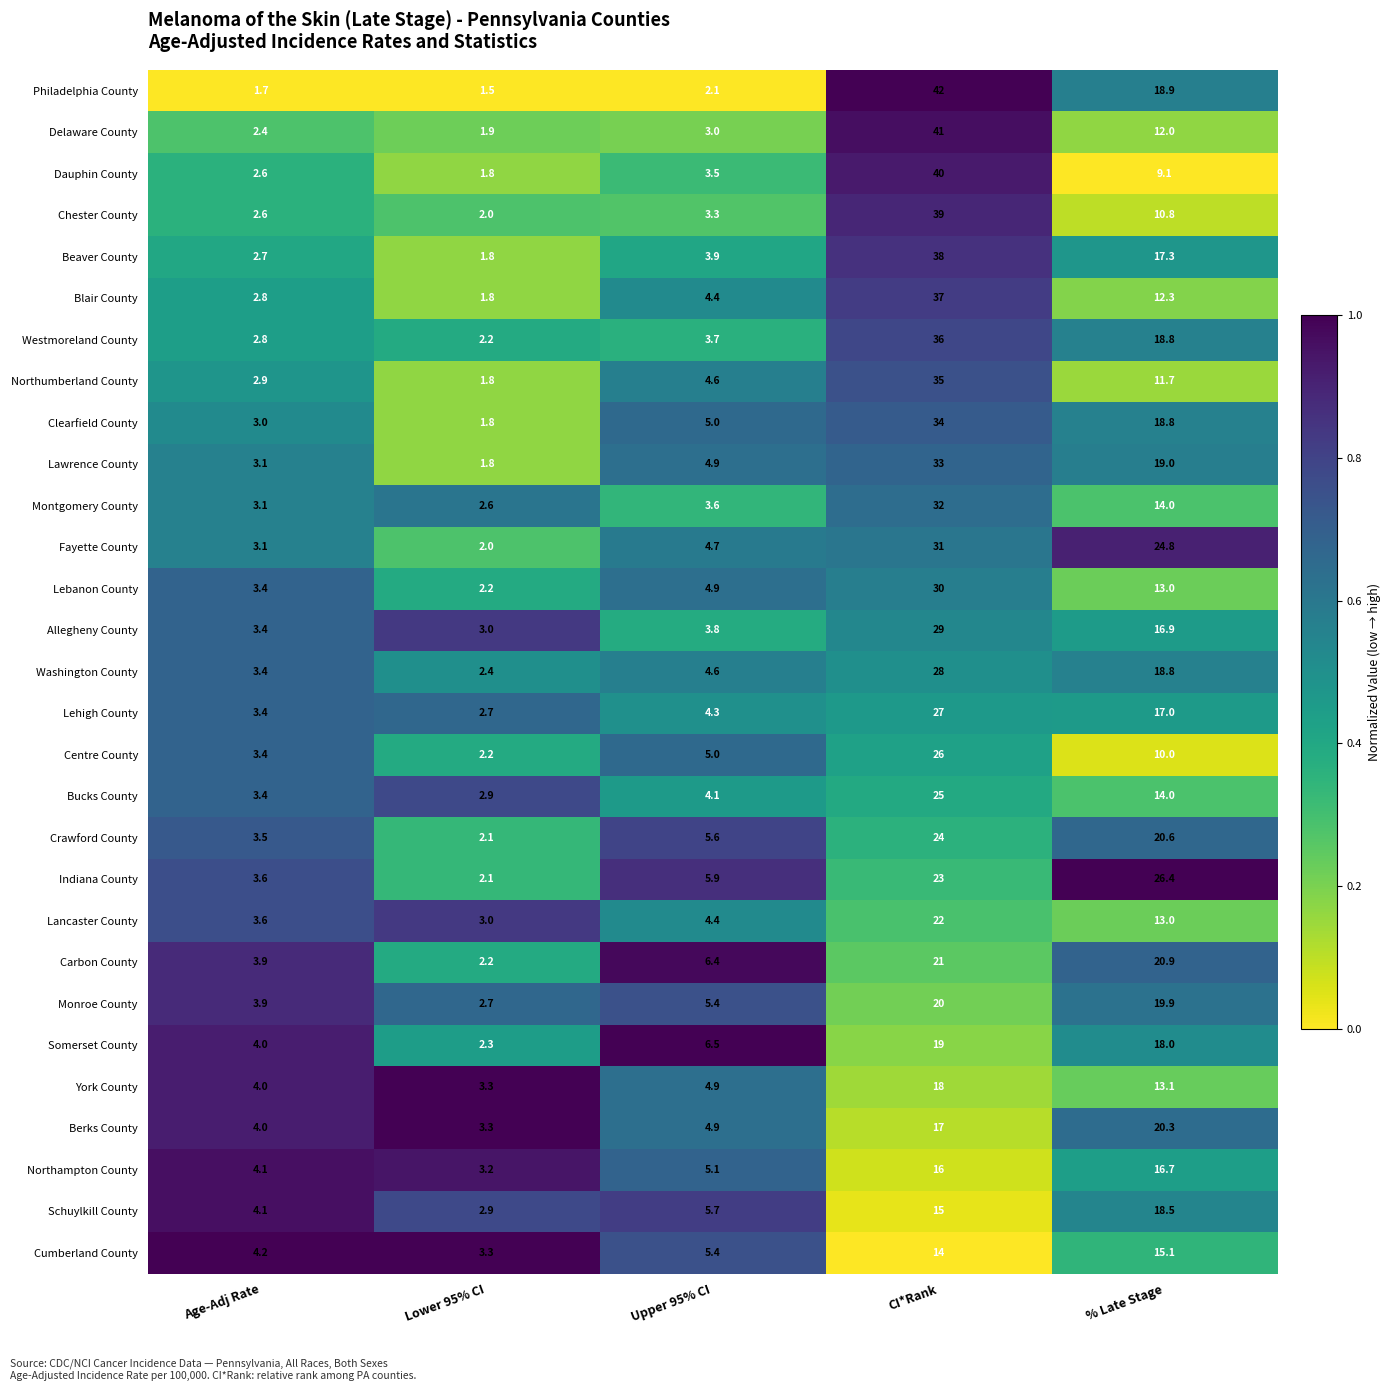

Which series has the largest total across all categories?

Philadelphia County